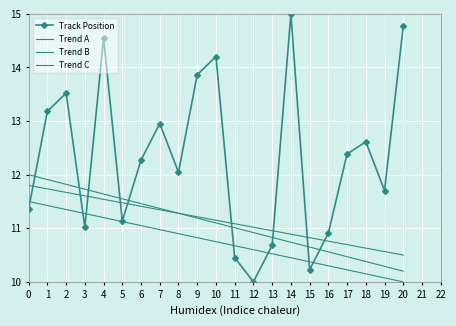

At how many categories does at least one series exceed 14?

4